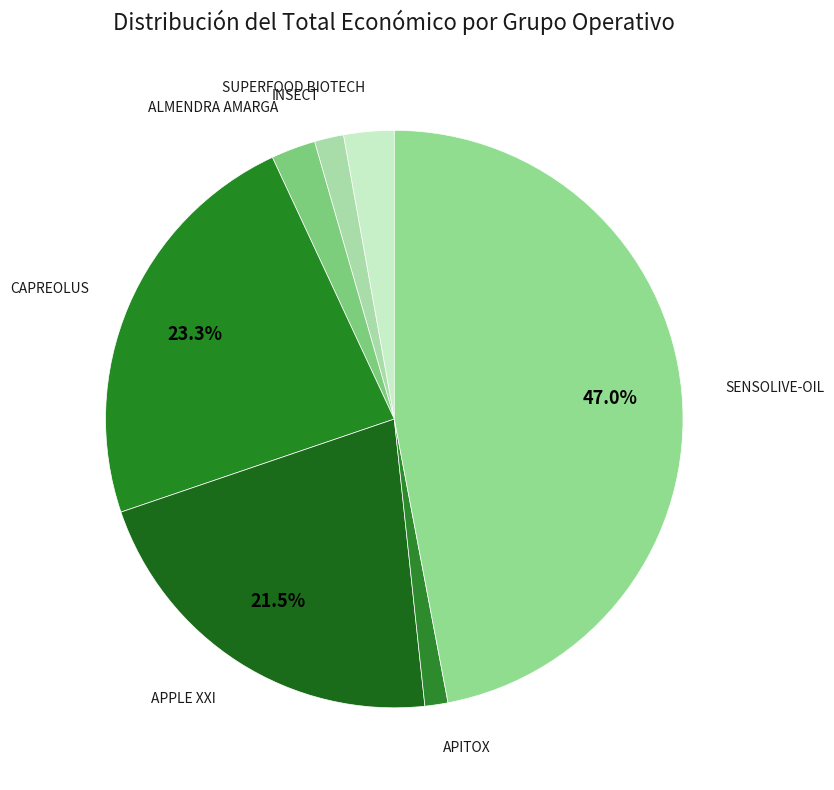

Rank the categories by value from lowest to highest.

APITOX, INSECT, ALMENDRA AMARGA, SUPERFOOD BIOTECH, APPLE XXI, CAPREOLUS, SENSOLIVE-OIL